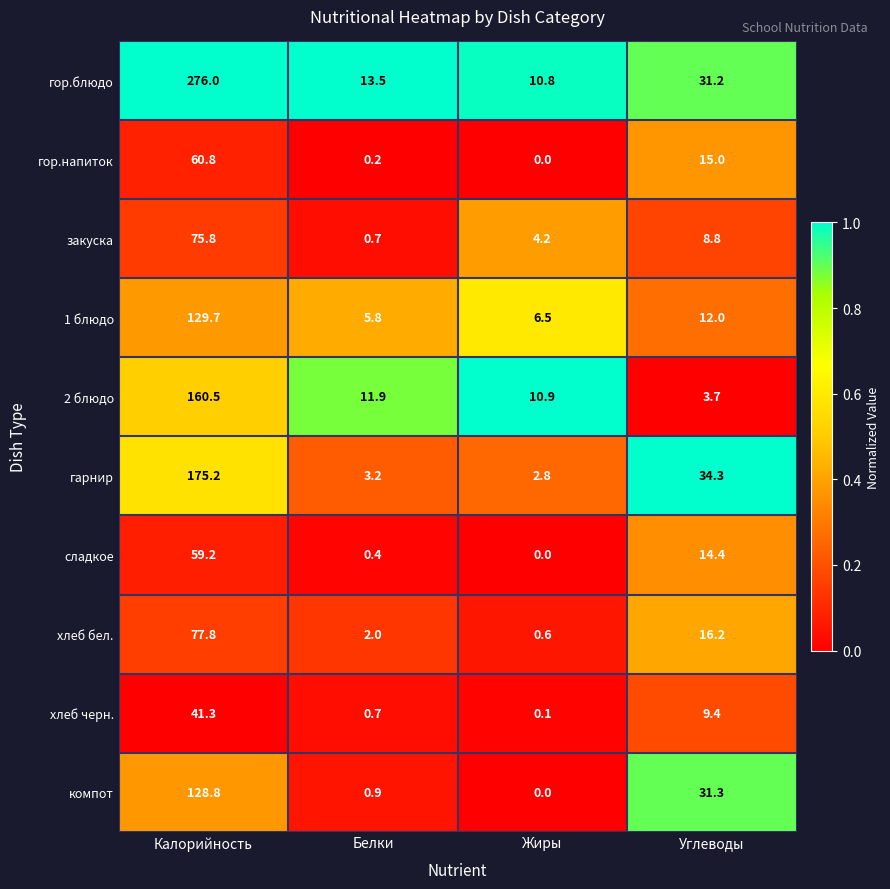

Which series has the largest range (max minus min)?

гор.блюдо